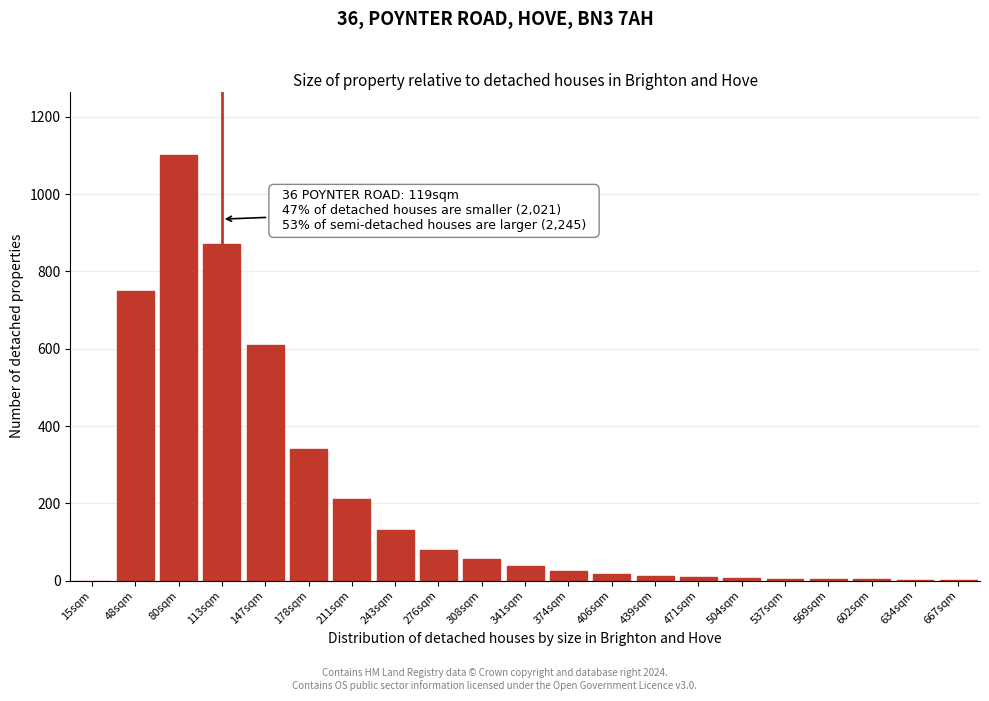

What is the sum of all values?

4269